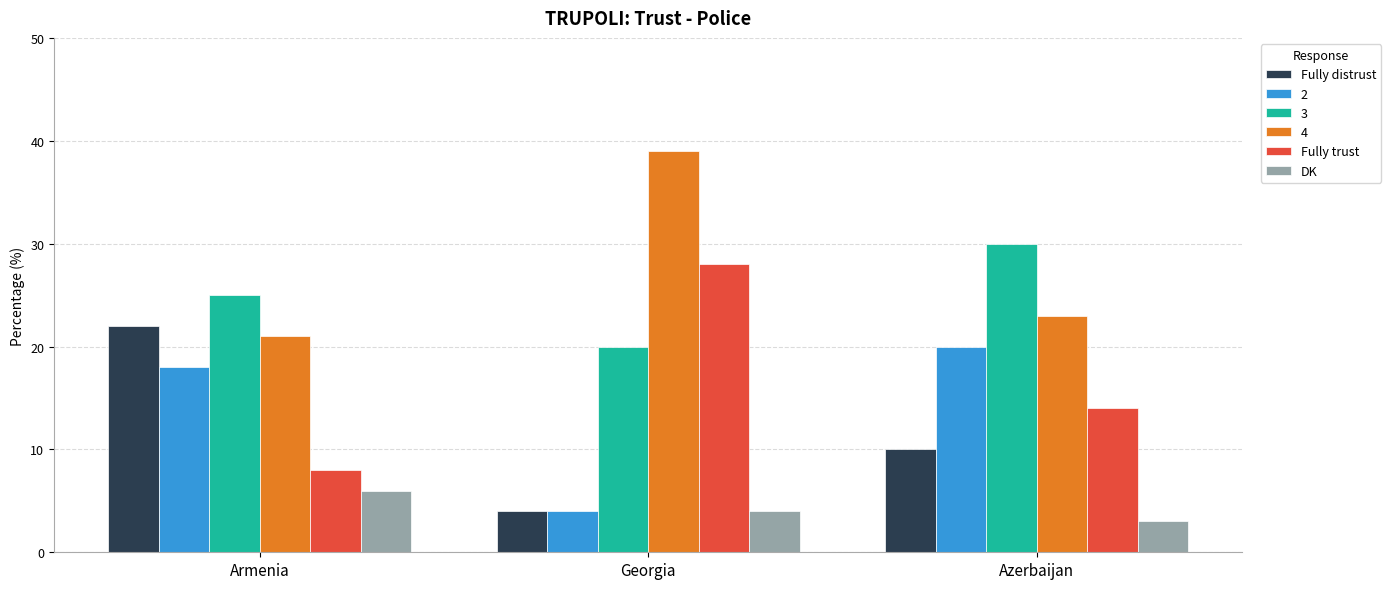

At which category does the chart reach its minimum across all series?

Azerbaijan